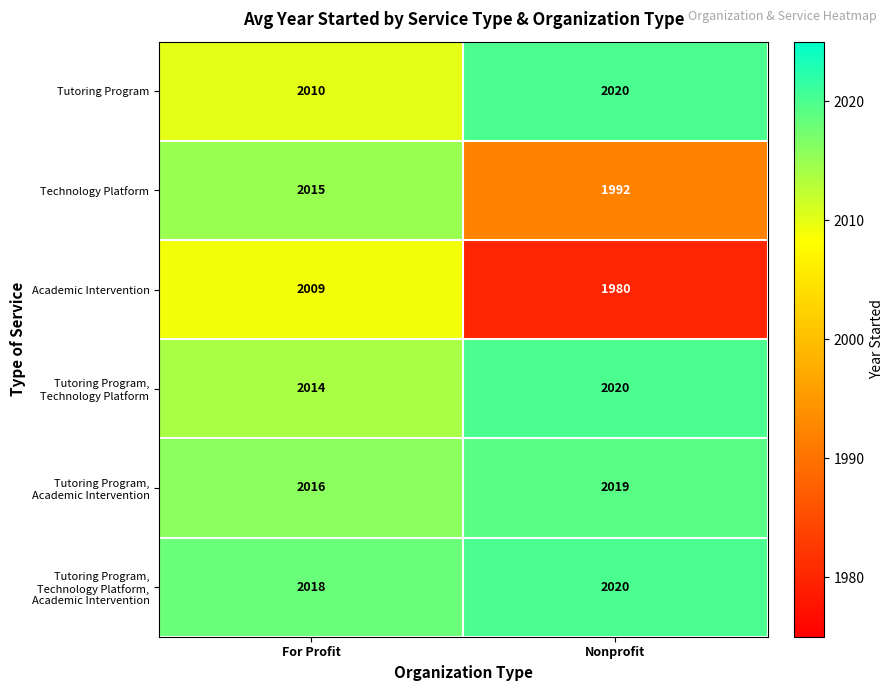

Which series has the largest range (max minus min)?

Academic Intervention